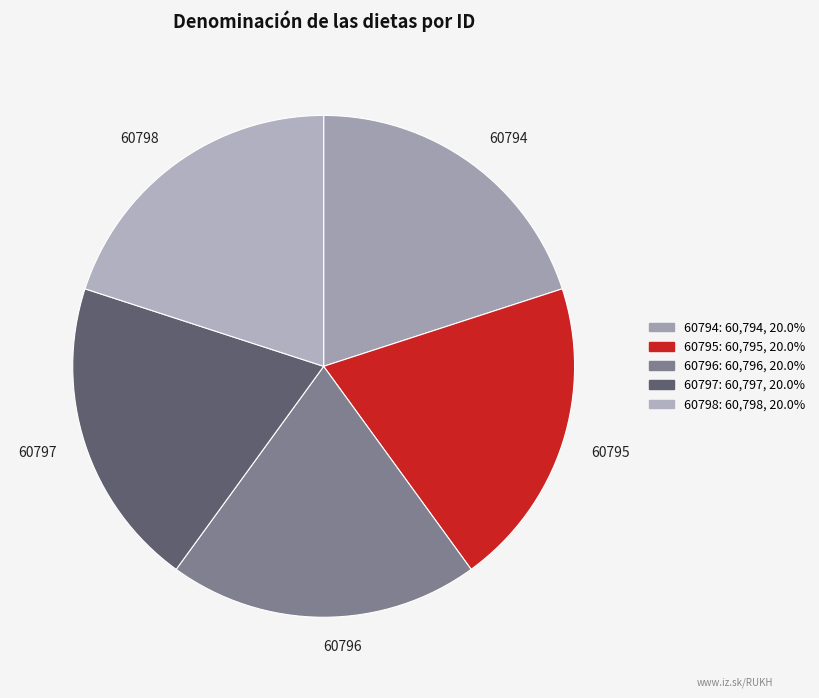

Approximately how many times larger is the value at 60796 compared to 60798?

1.0